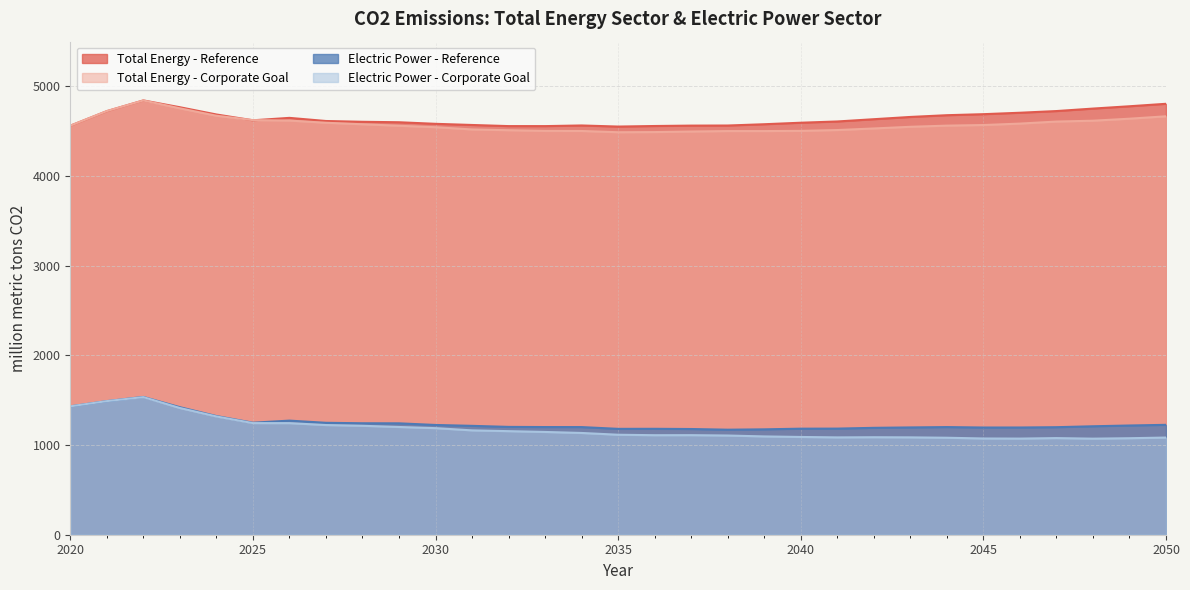

Count the number of data series in this chart.

4